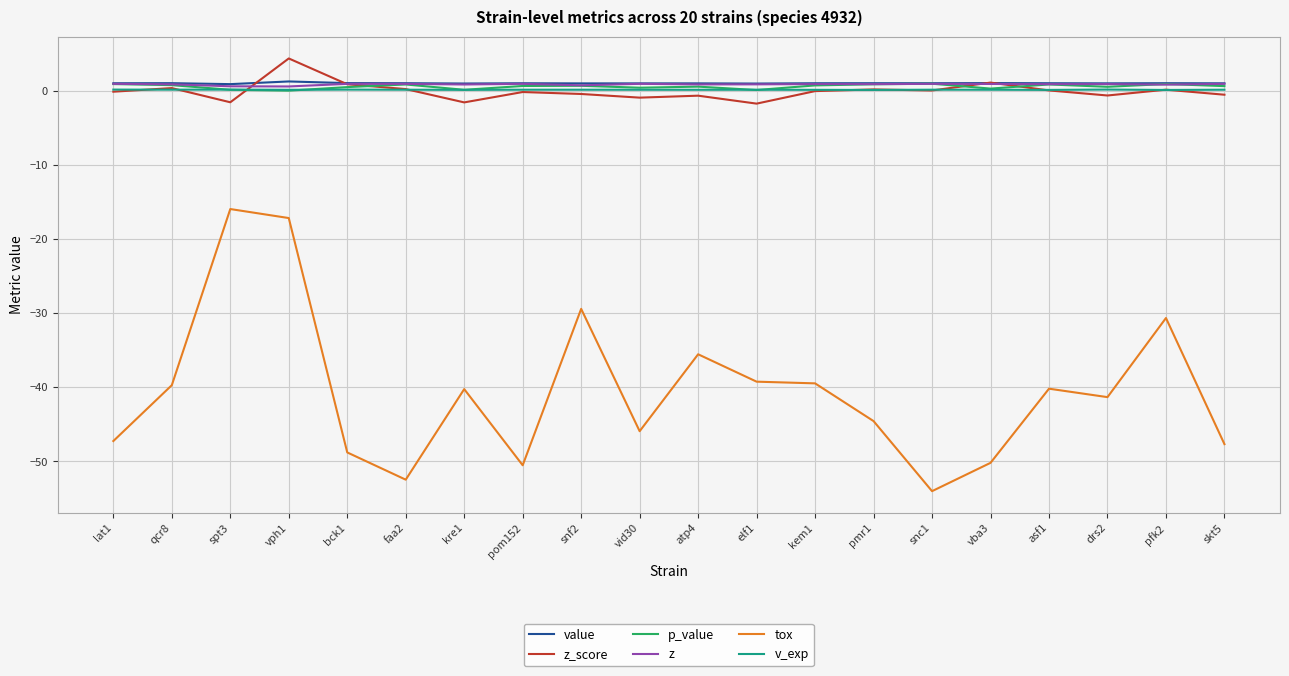

True or false: v_exp and tox intersect in this chart.

False